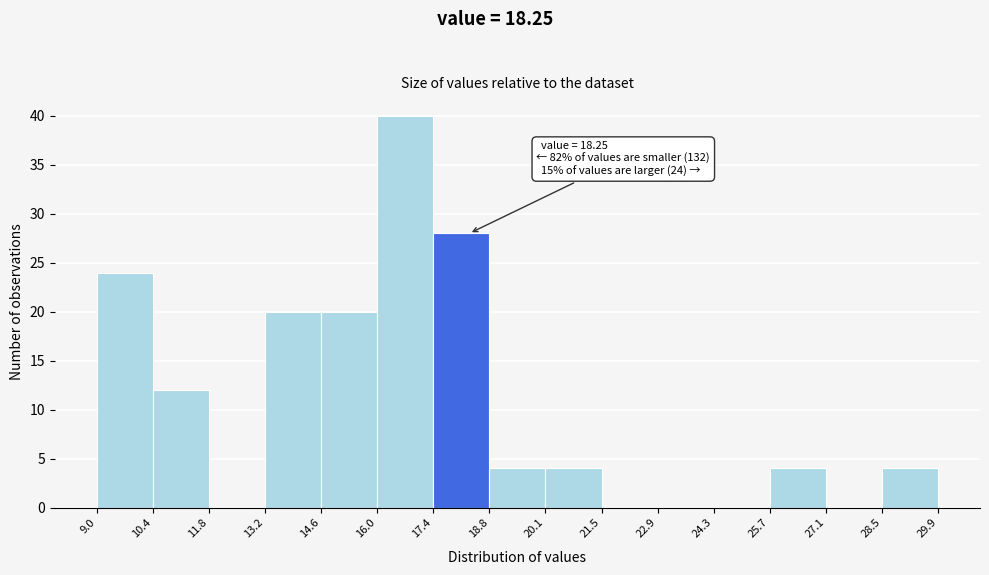

Which range on the x-axis has the tallest bar?

16.0 to 17.4